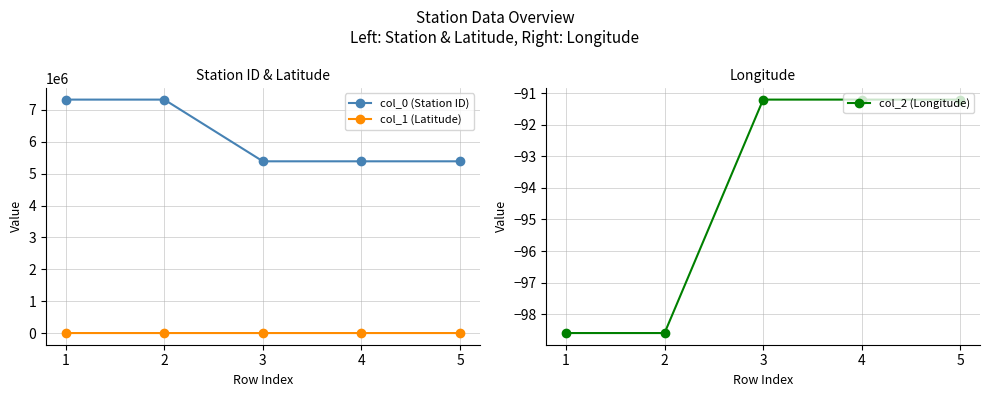

Which series has the largest range (max minus min)?

col_0 (Station ID)